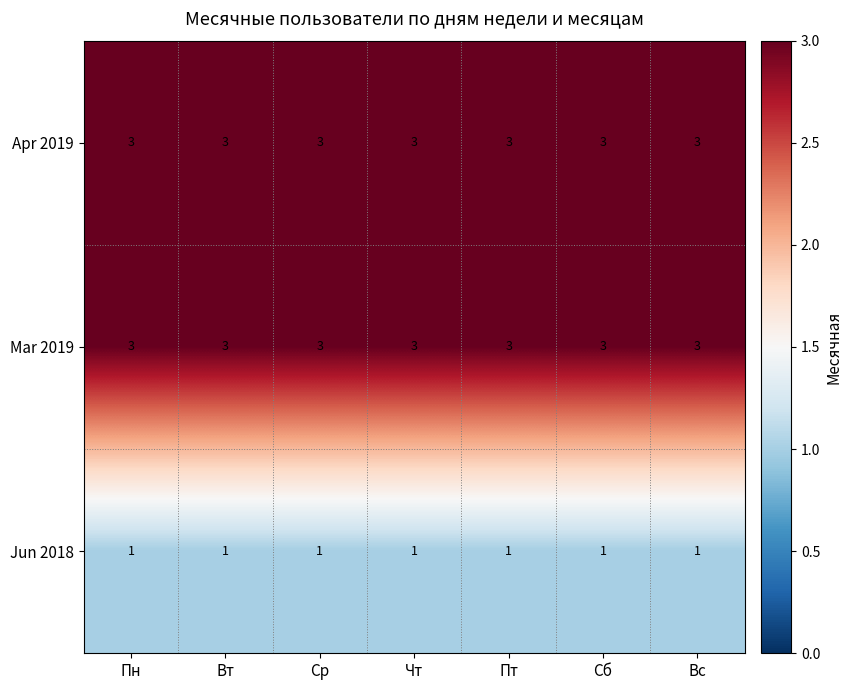

What is the total value across all series at Чт?

7